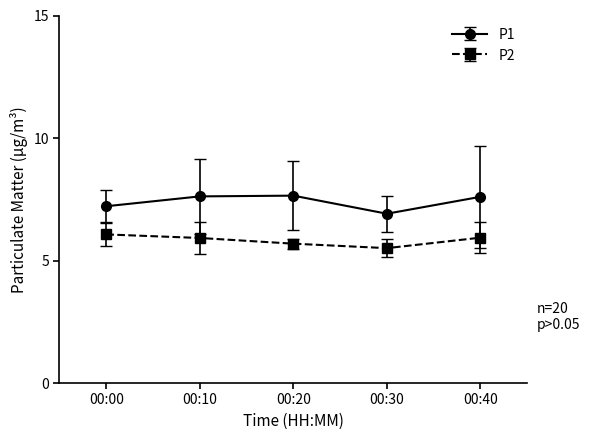

Which series has the largest range (max minus min)?

P1